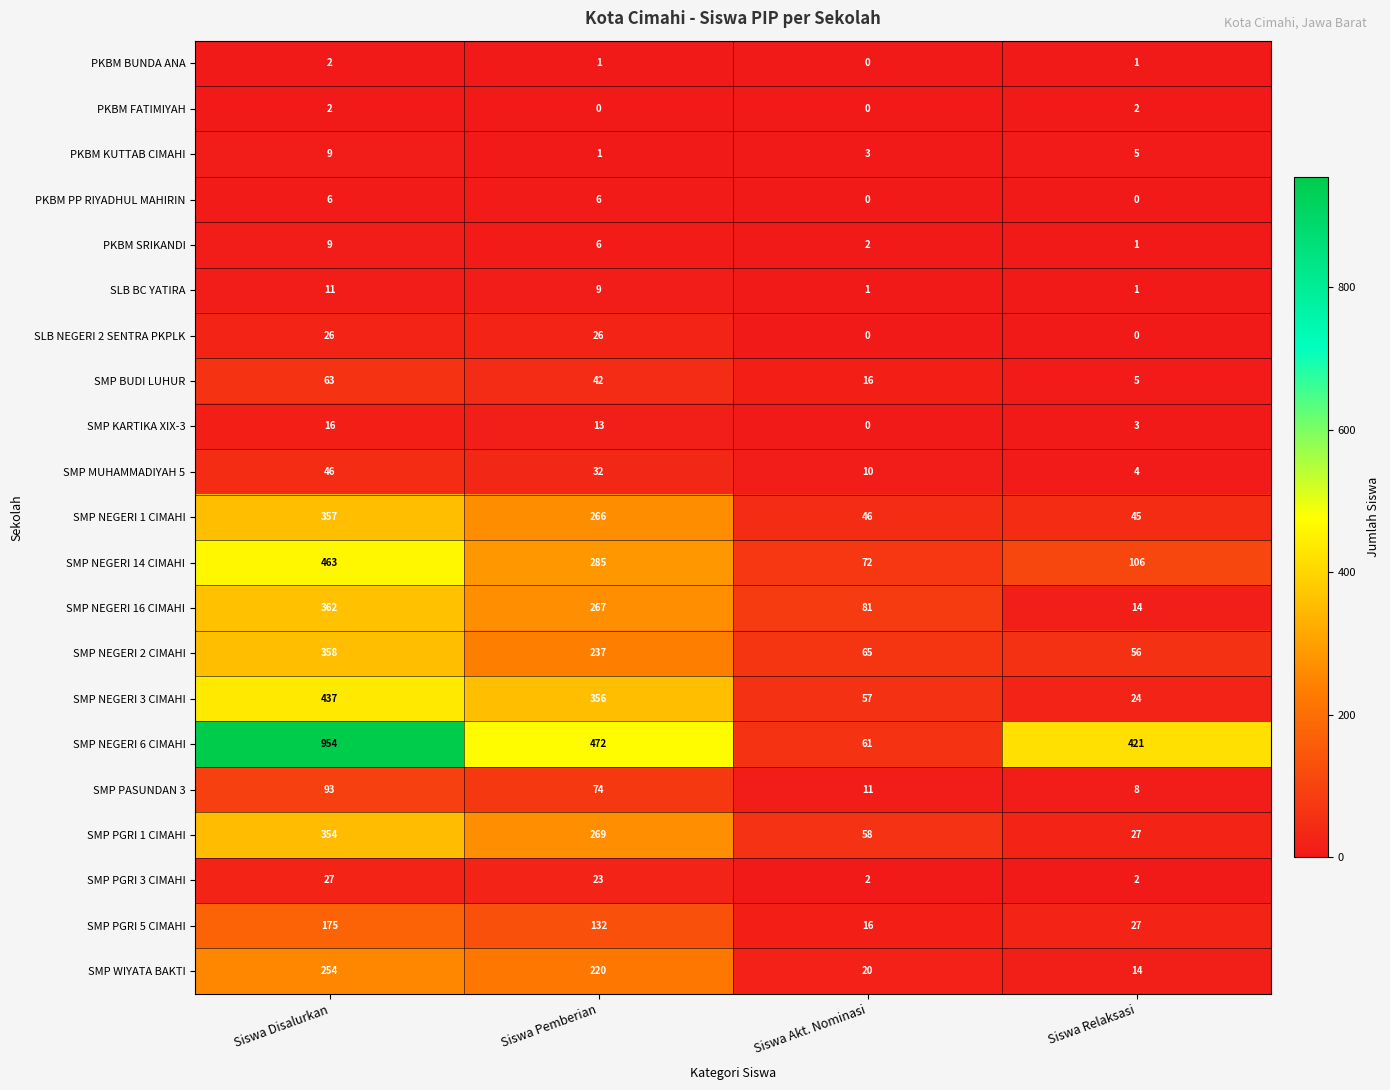

What is the lowest value of the SMP NEGERI 1 CIMAHI series?

45